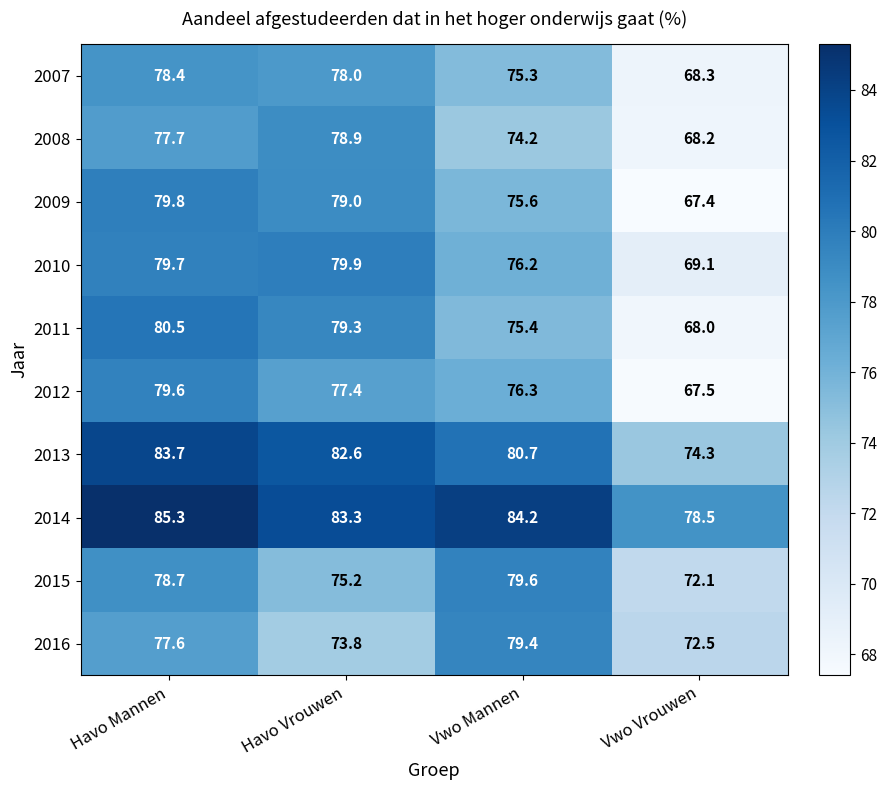

Which label corresponds to the largest value in the chart?

Havo Mannen